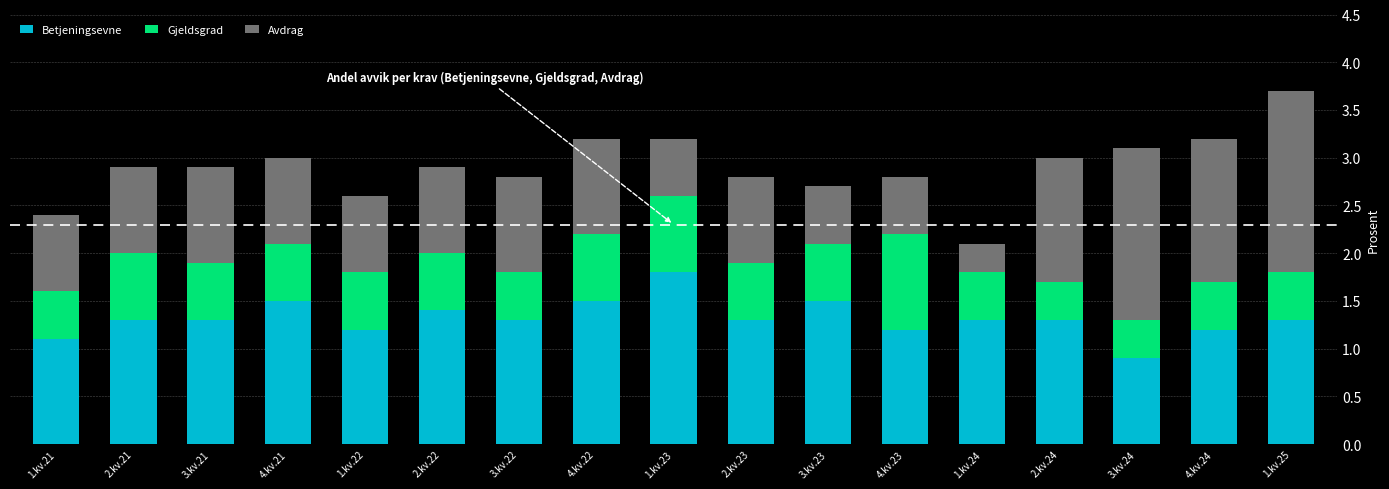

True or false: Betjeningsevne has a value of 1.8 at 1.kv.23.

True